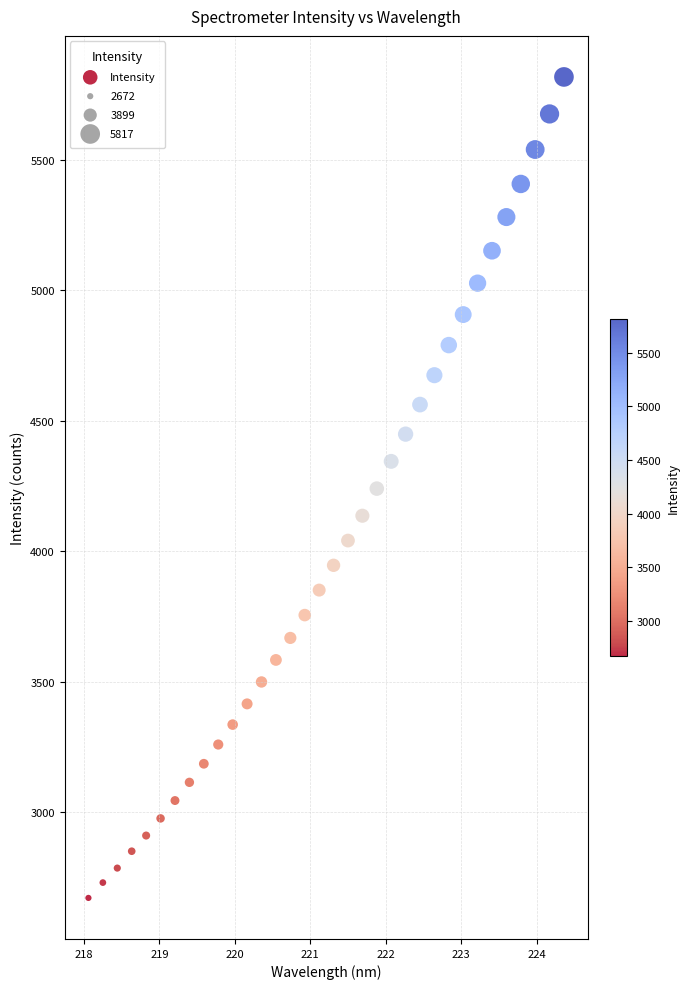

What is the range of Y values (max minus min)?

3144.9